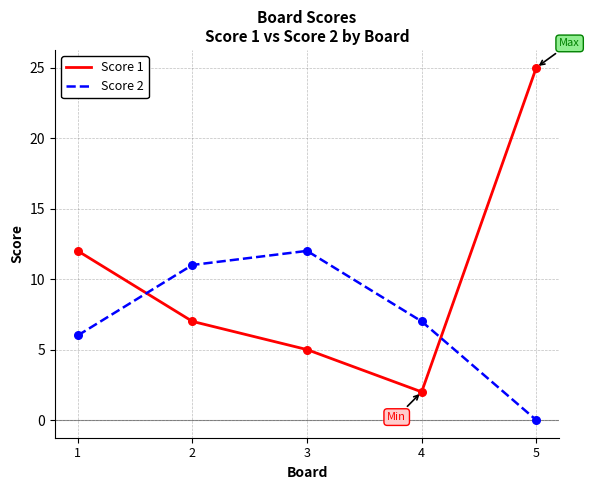

What is the difference between the highest and lowest values at 3?

7